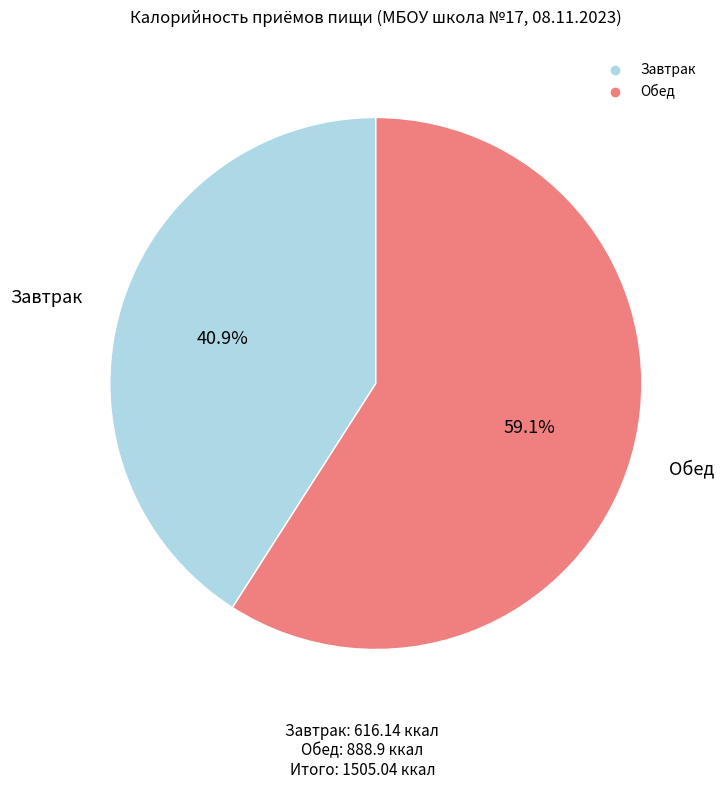

How many slices are in this pie chart?

2